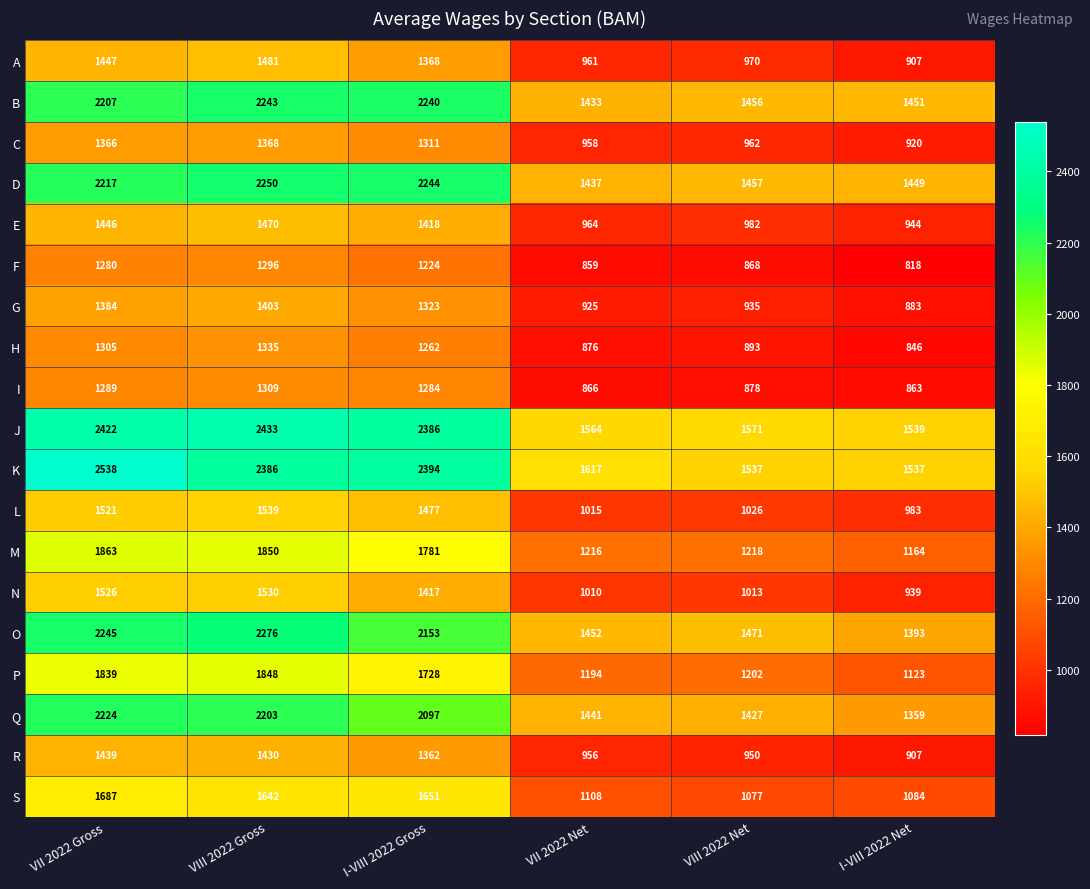

What is the greatest value displayed?

2538